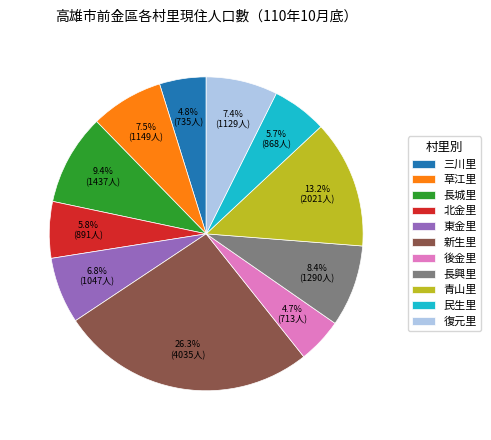

Is it true that 北金里 is 1% of the pie?

False